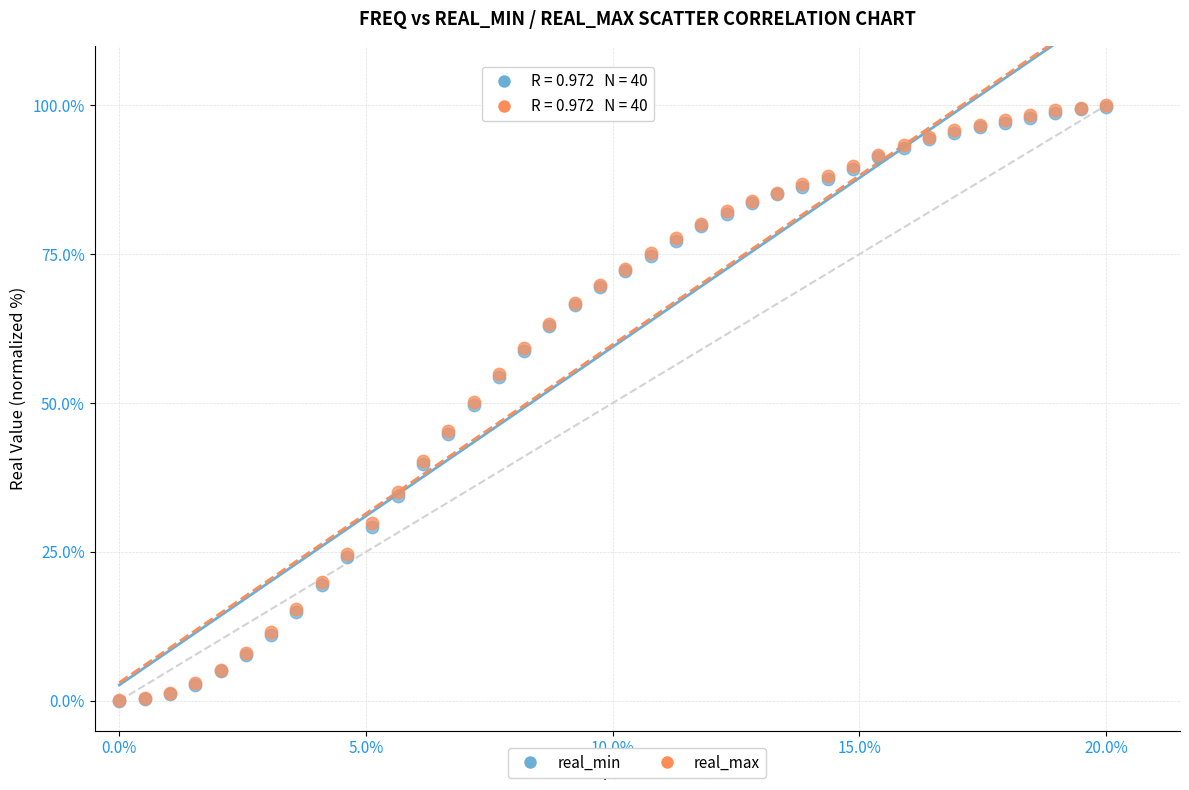

What are all the series names shown in the legend?

real_min, real_max